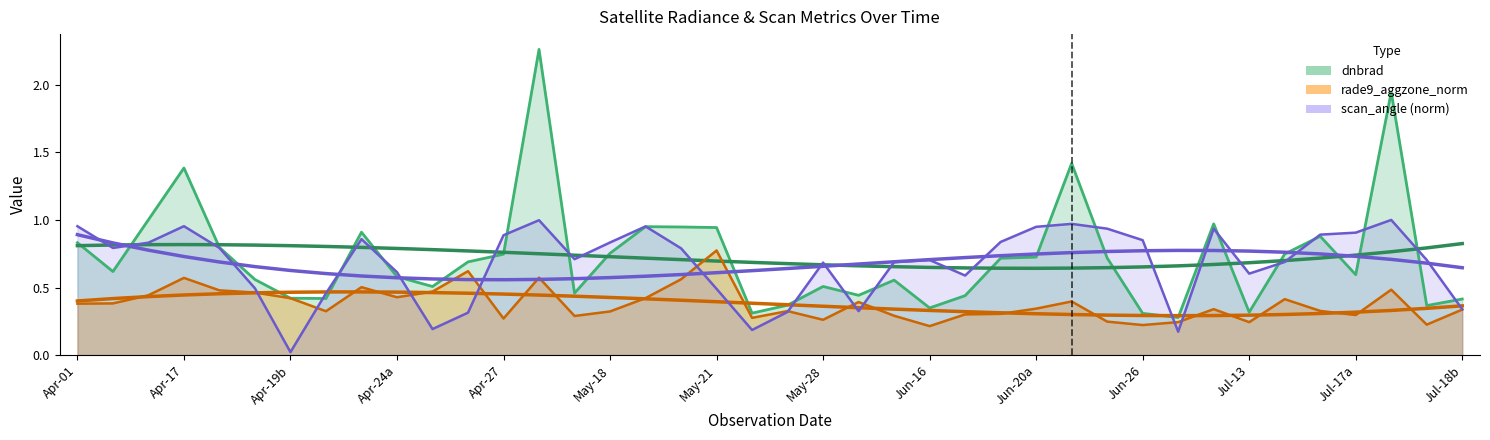

What is the value of the scan_angle point at the 29th from the left?

1.0